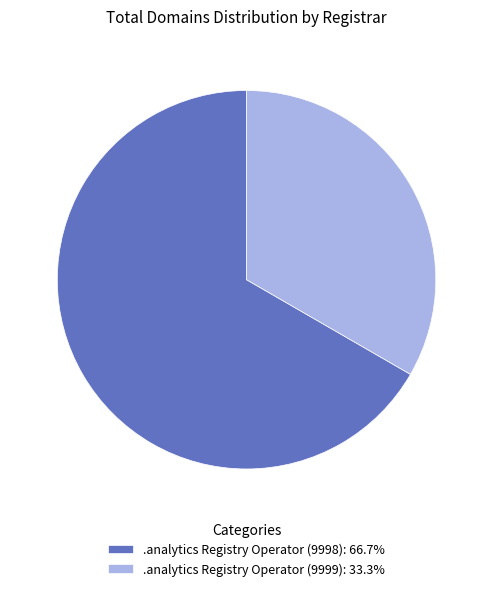

Rank the categories by value from lowest to highest.

.analytics Registry Operator (9999), .analytics Registry Operator (9998)